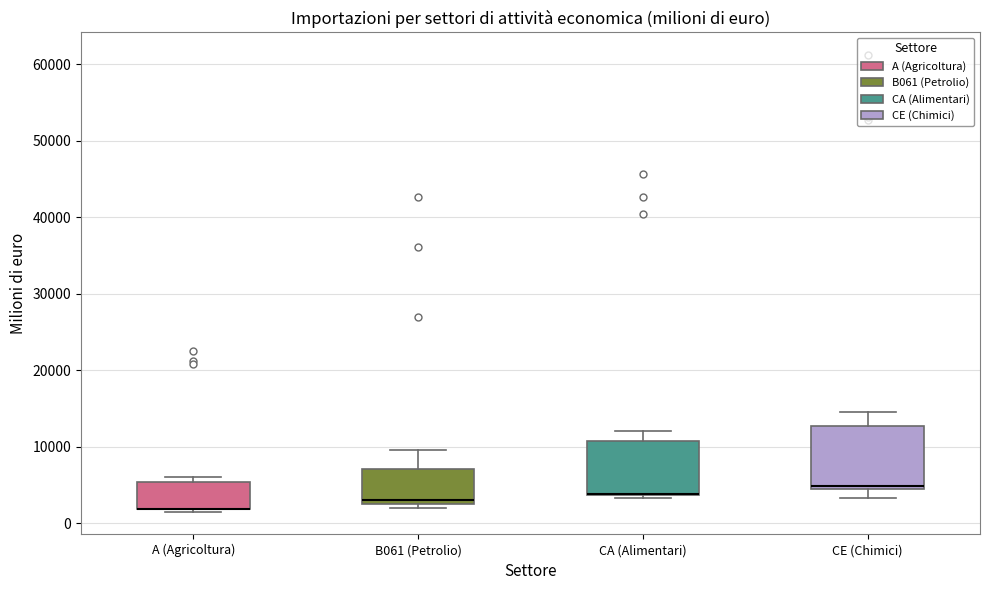

Reading left to right, transcribe this box plot: for each box, give where its median line is, the range the box spans, and where its two whiskers end, as read against the y-axis. The values are not printed on the chart, so give them approximately, as read against the axis.

A (Agricoltura): median 2000 (drawn on the box's lower edge), box 2000 to 5000, whiskers 1000 to 6000
B061 (Petrolio): median 3000, box 2000 to 7000, whiskers 2000 (just below the box's lower edge) to 10000
CA (Alimentari): median 4000 (drawn on the box's lower edge), box 4000 to 11000, whiskers 3000 to 12000
CE (Chimici): median 5000, box 4000 to 13000, whiskers 3000 to 14000